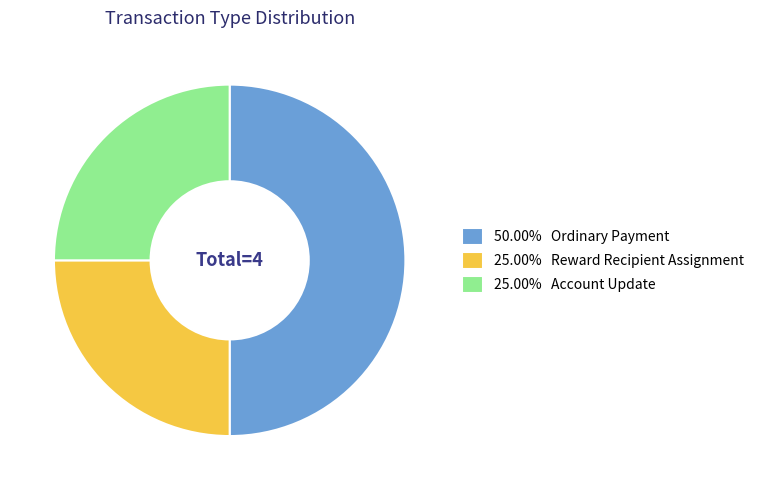

Is the sum of 25.00% Reward Recipient Assignment and 50.00% Ordinary Payment greater than half?

Yes